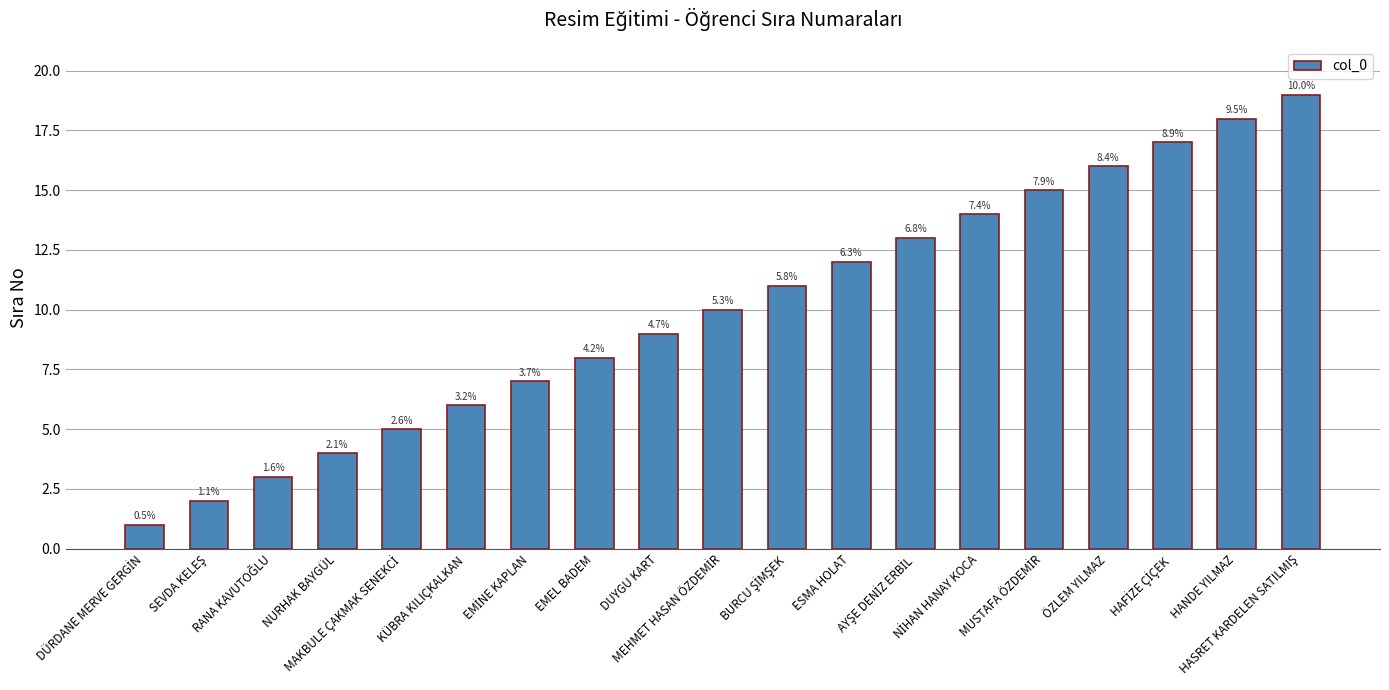

Are the bars horizontal?

No